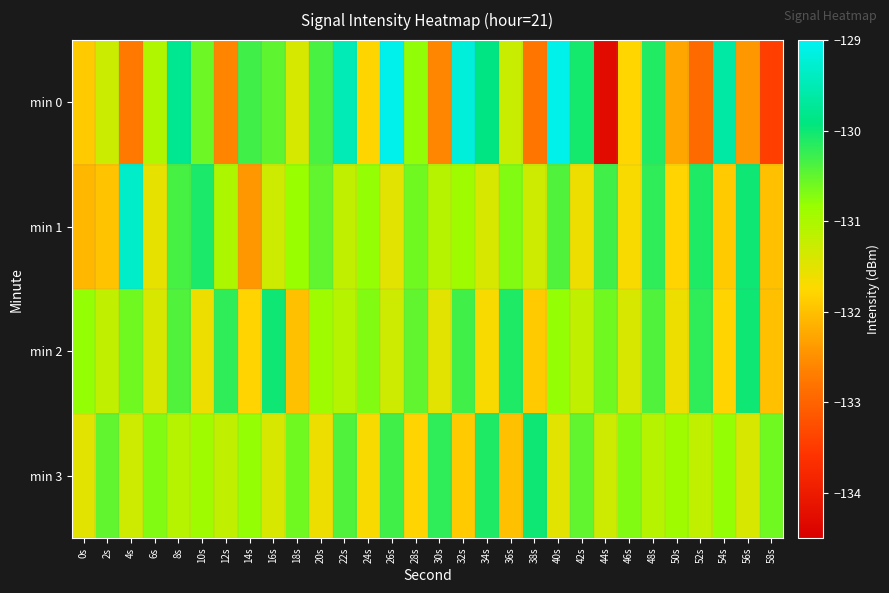

What is the total value across all series at 28s?

-523.7